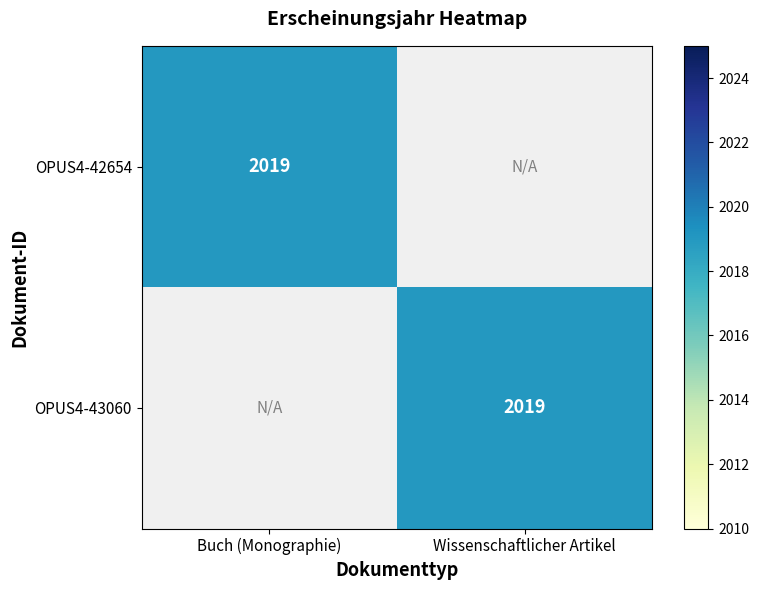

Is it true that OPUS4-43060 equals 2019 at Wissenschaftlicher Artikel?

True